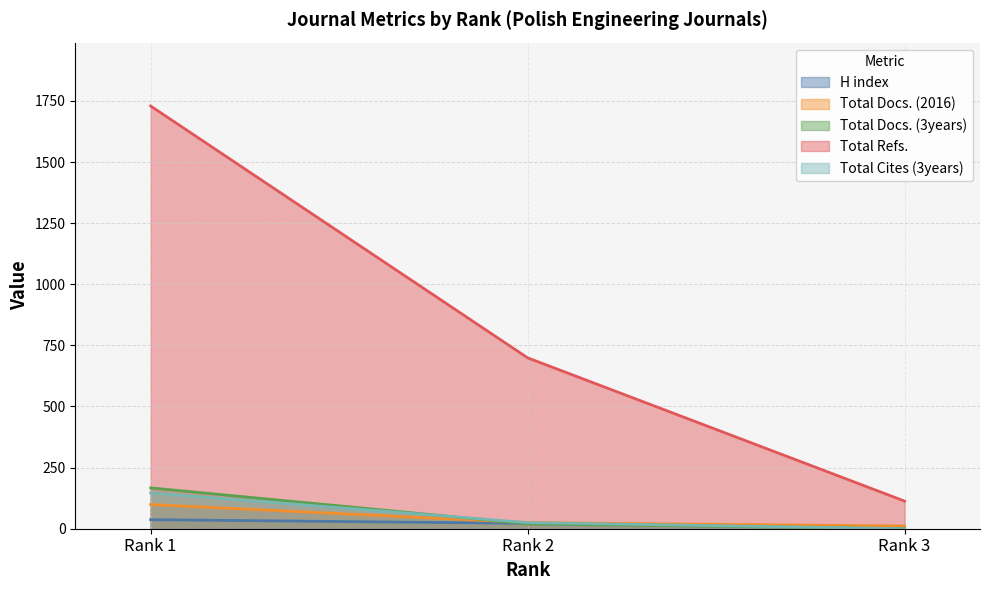

Reading left to right, transcribe all the data shown in this chart.

H index: 37	22	5
Total Docs. (2016): 99	25	11
Total Docs. (3years): 167	20	0
Total Refs.: 1729	699	113
Total Cites (3years): 147	25	0